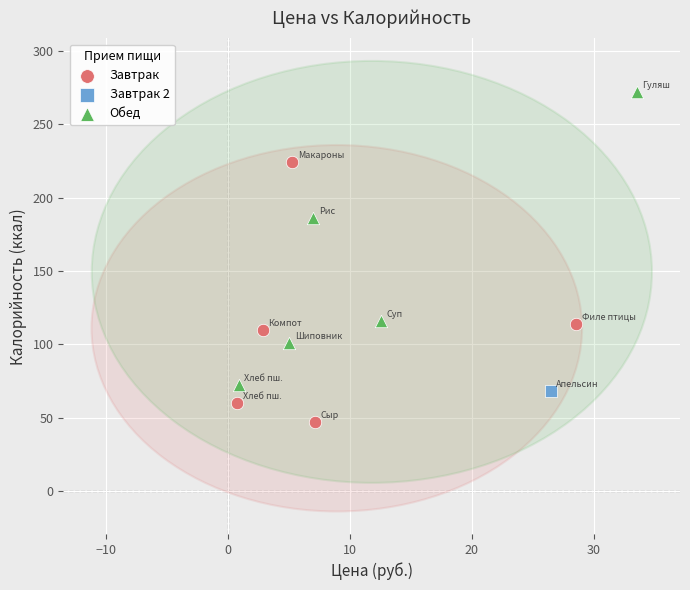

Which series reaches the minimum Y coordinate?

Завтрак